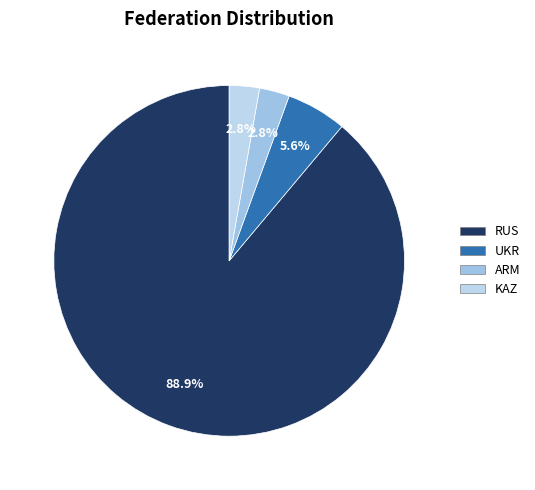

What is the largest slice in the pie chart?

RUS